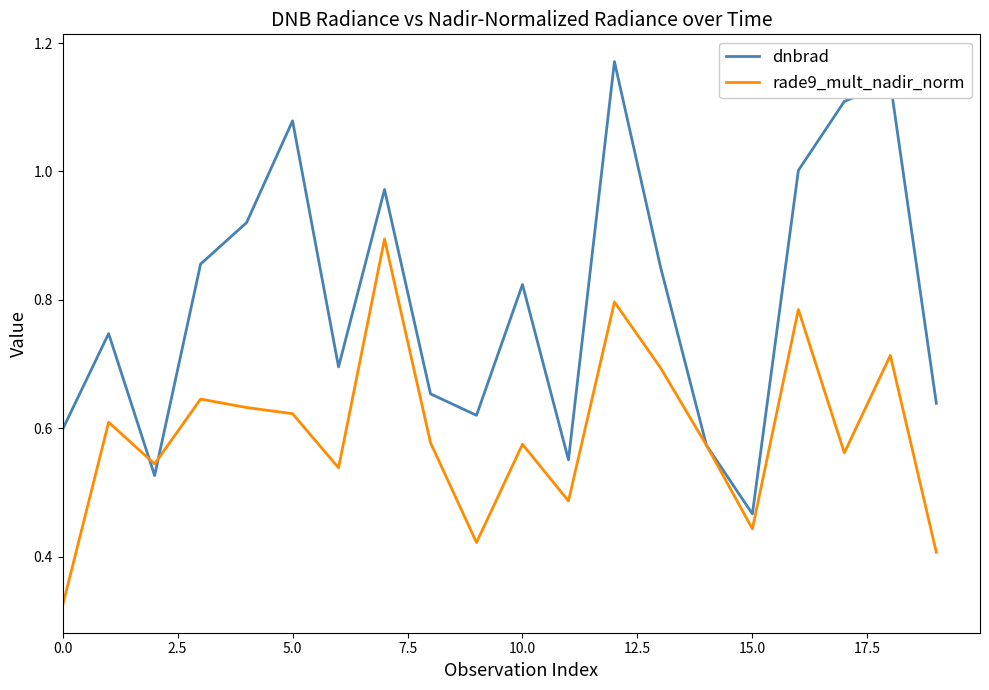

List the series in order of their overall mean, highest first.

dnbrad, rade9_mult_nadir_norm